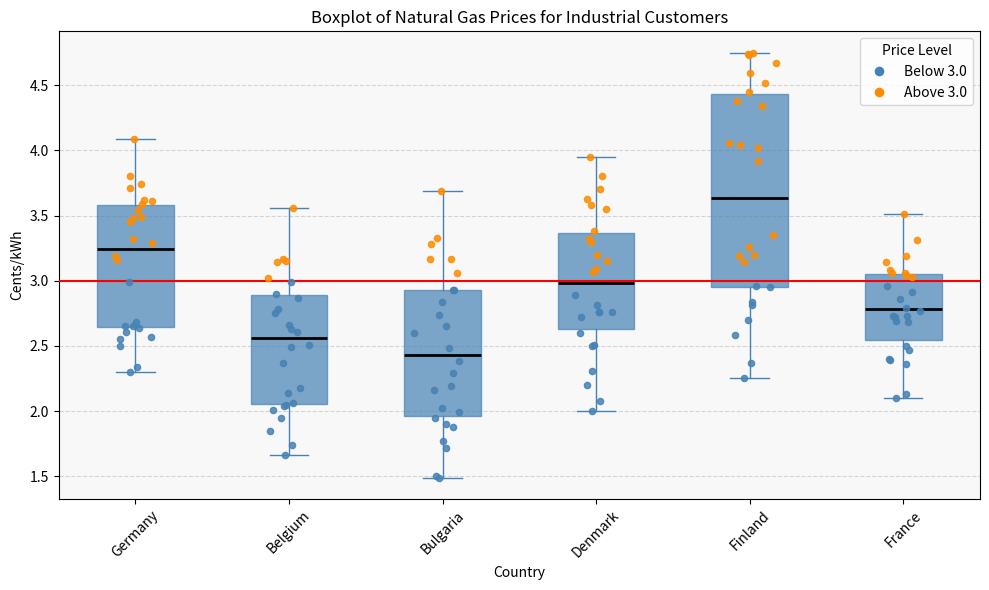

Which box has the lowest median line?

Bulgaria